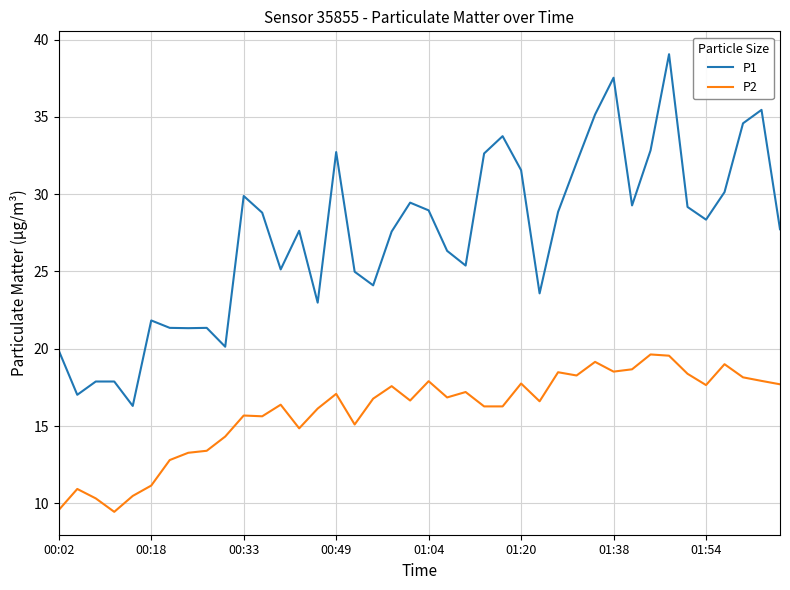

What is the minimum value for P1?

16.3